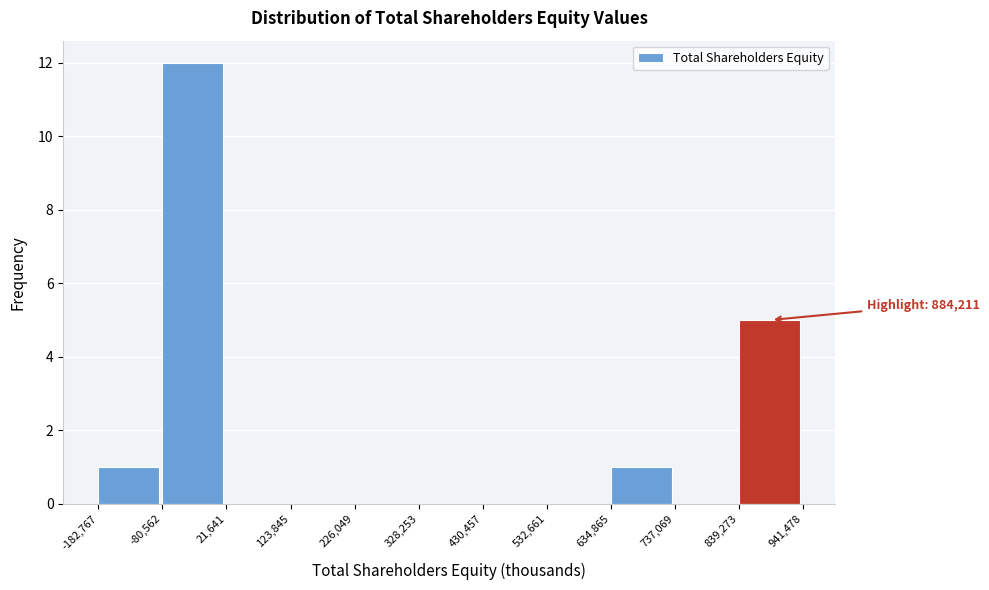

Which range on the x-axis has the tallest bar?

-80,562 to 21,641